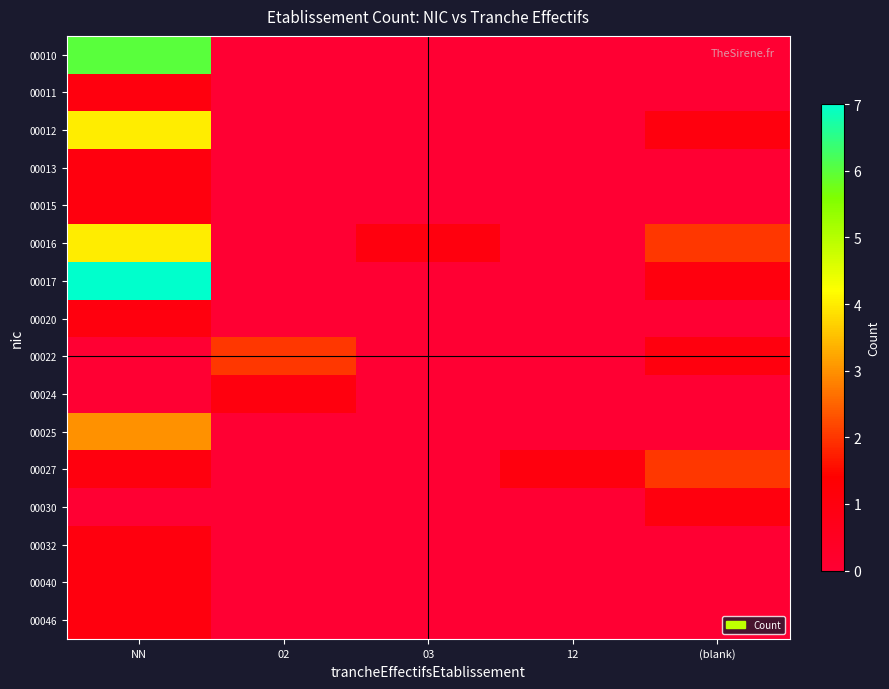

Count the number of data series in this chart.

16